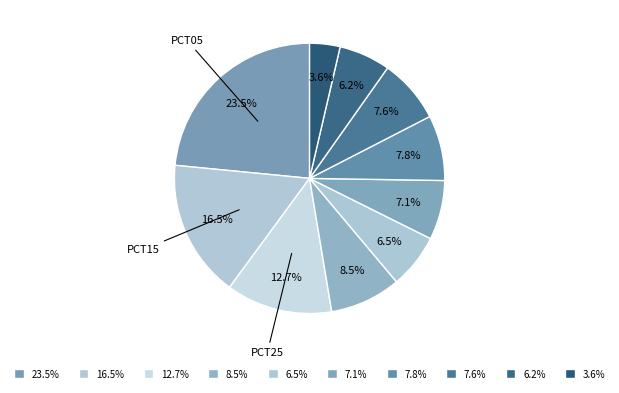

Is there any slice that represents more than half of the pie?

No